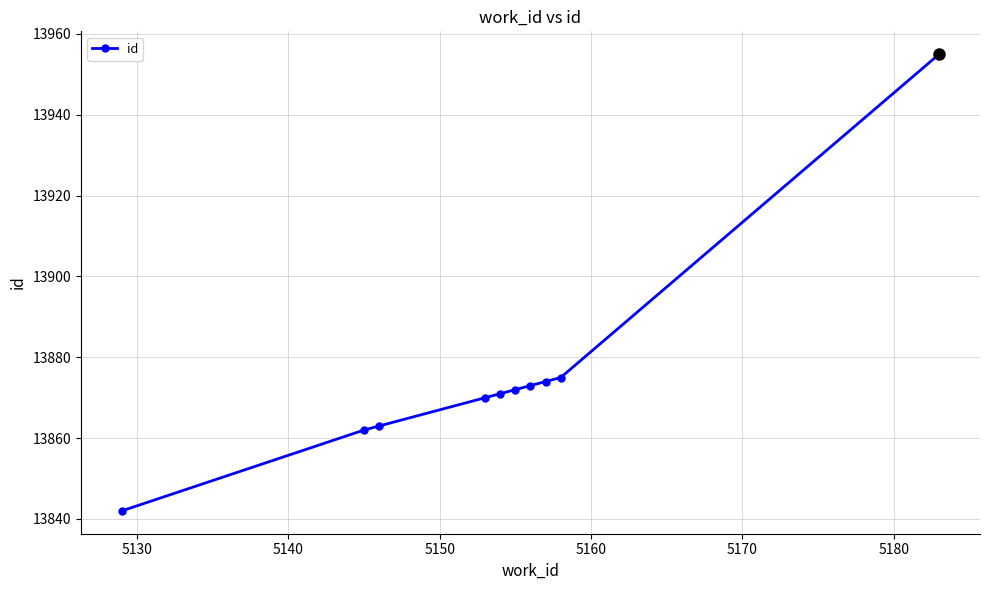

What is the value of the 1st point from the left?

13842